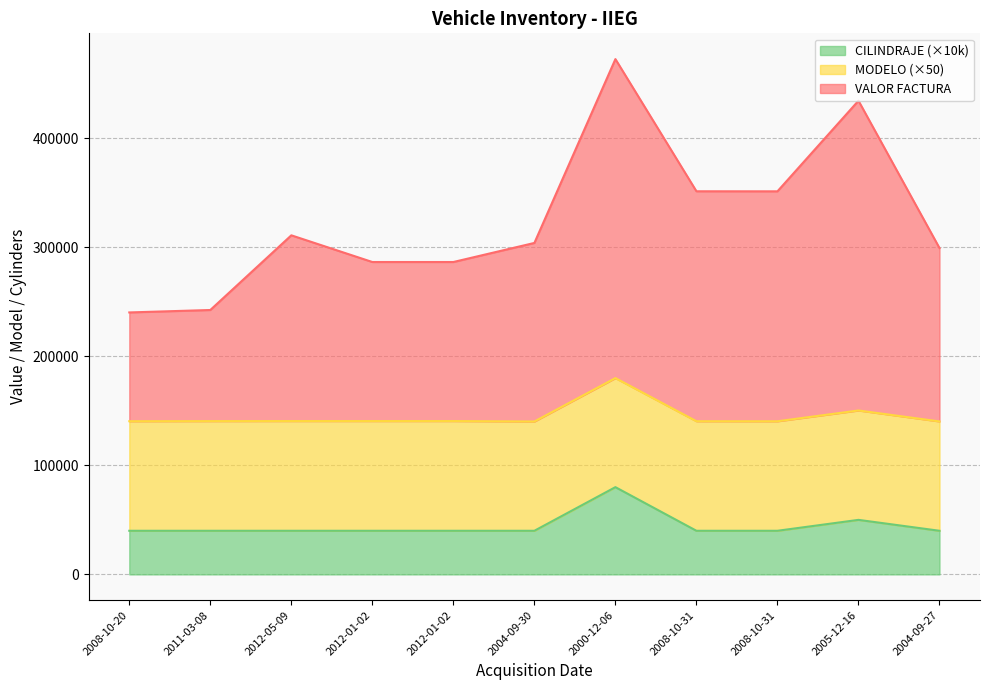

Does the chart display data point markers on the line(s)?

No